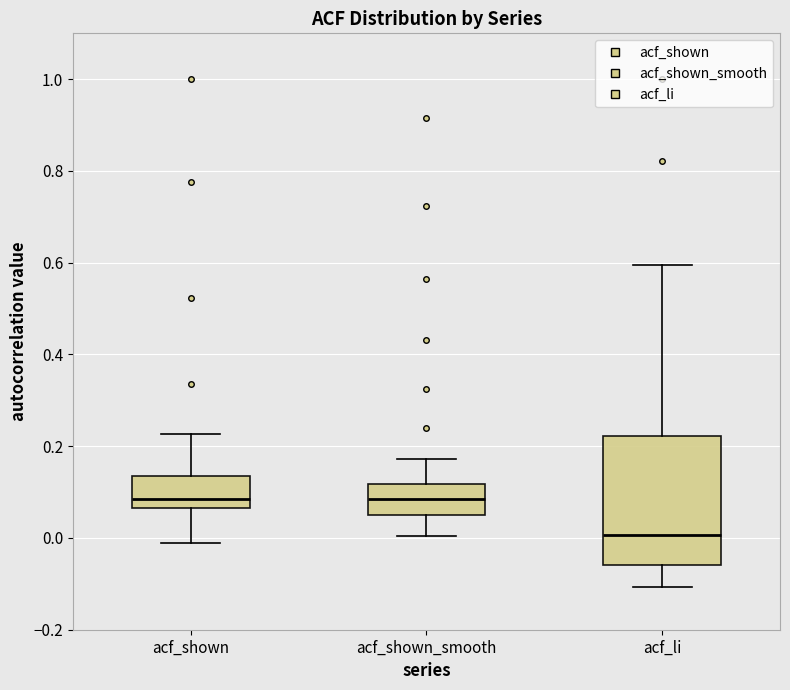

Where does the median line of the box for acf_shown_smooth sit on the y-axis? The values are not printed on the chart, so give them approximately, as read against the axis.

0.08